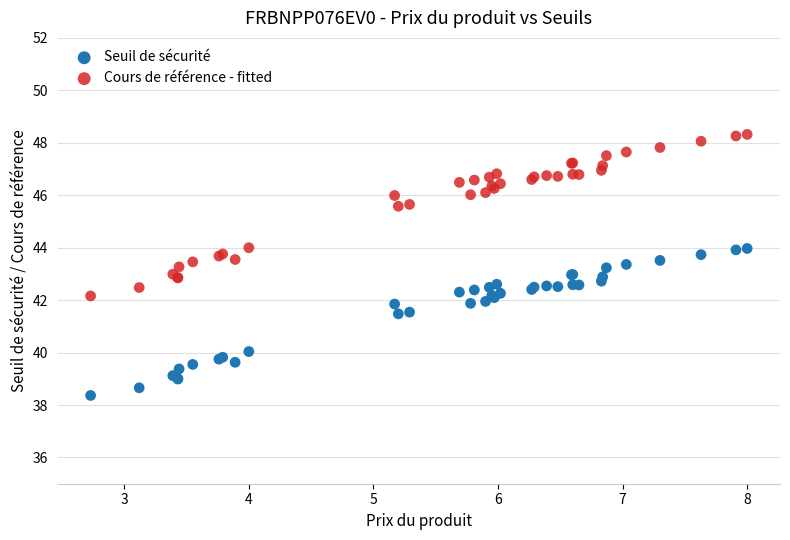

Which series reaches the minimum Y coordinate?

Seuil de sécurité